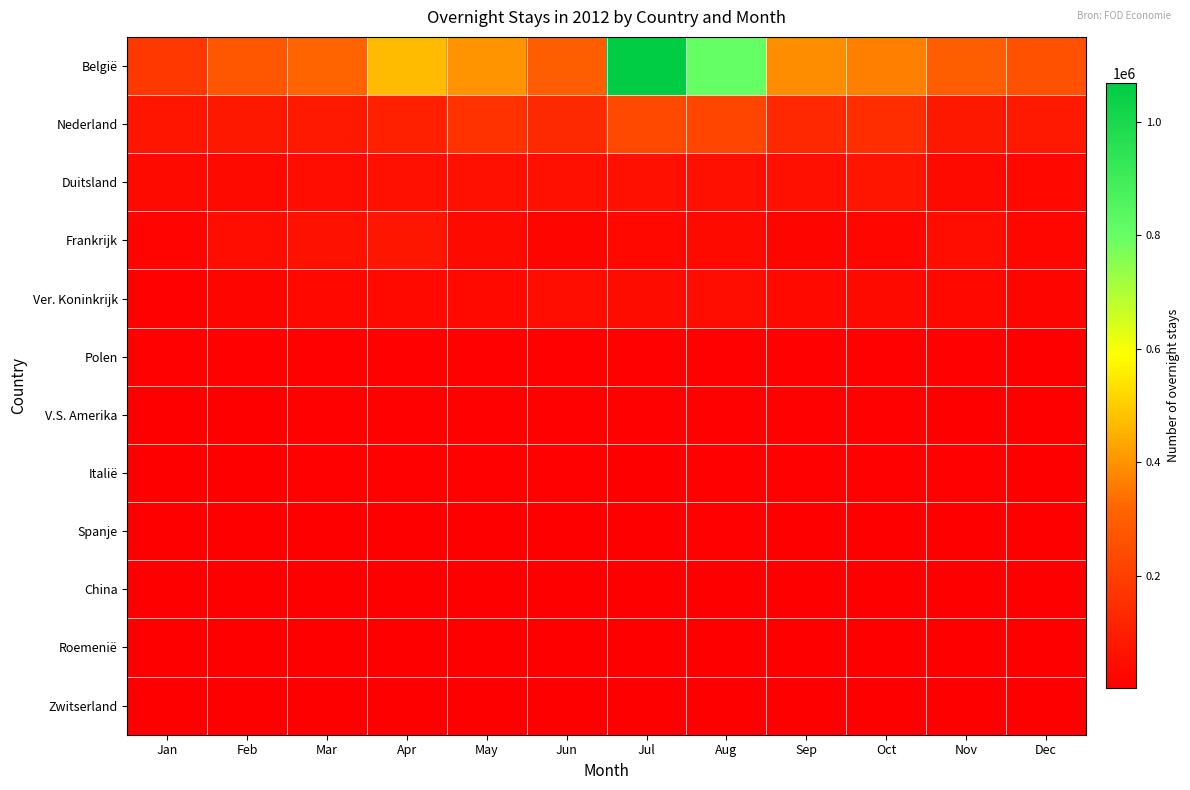

List the series in order of their peak value, highest first.

België, Nederland, Frankrijk, Duitsland, Ver. Koninkrijk, Polen, V.S. Amerika, Italië, Spanje, China, Roemenië, Zwitserland